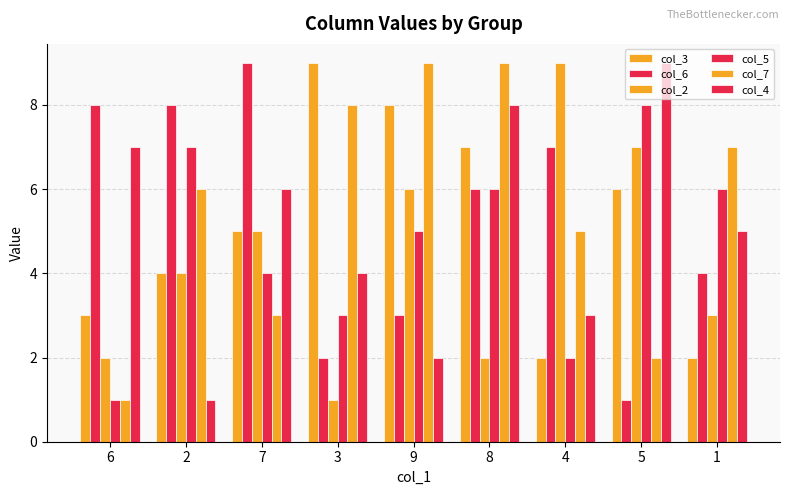

How many data points does each series have?

9